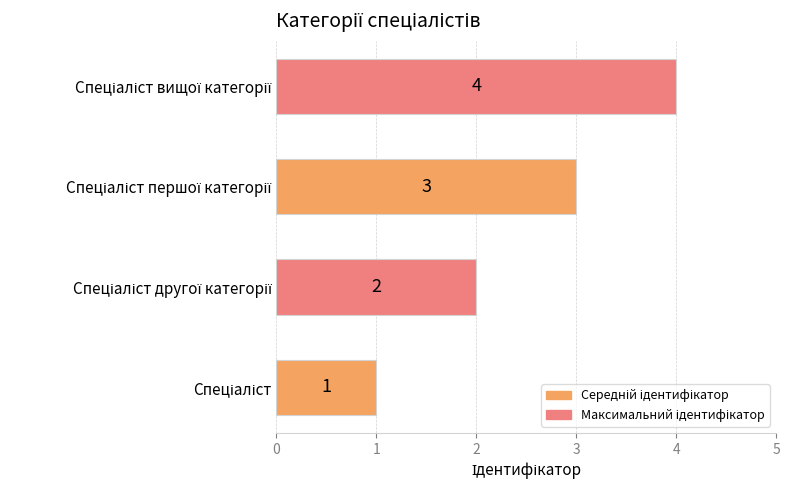

Count the values in the range 2 to 4.

3